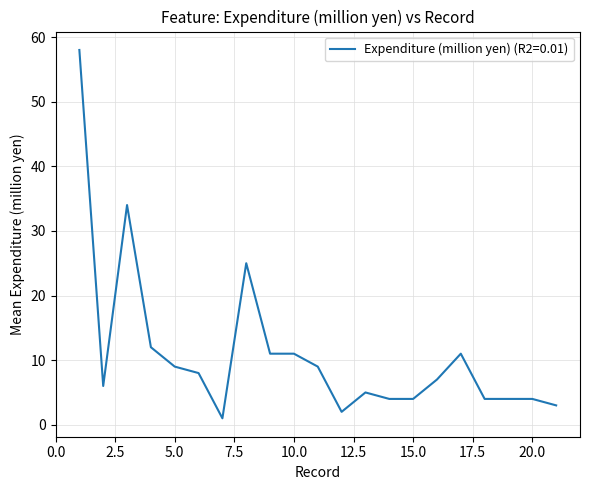

How many distinct data groups are displayed?

1